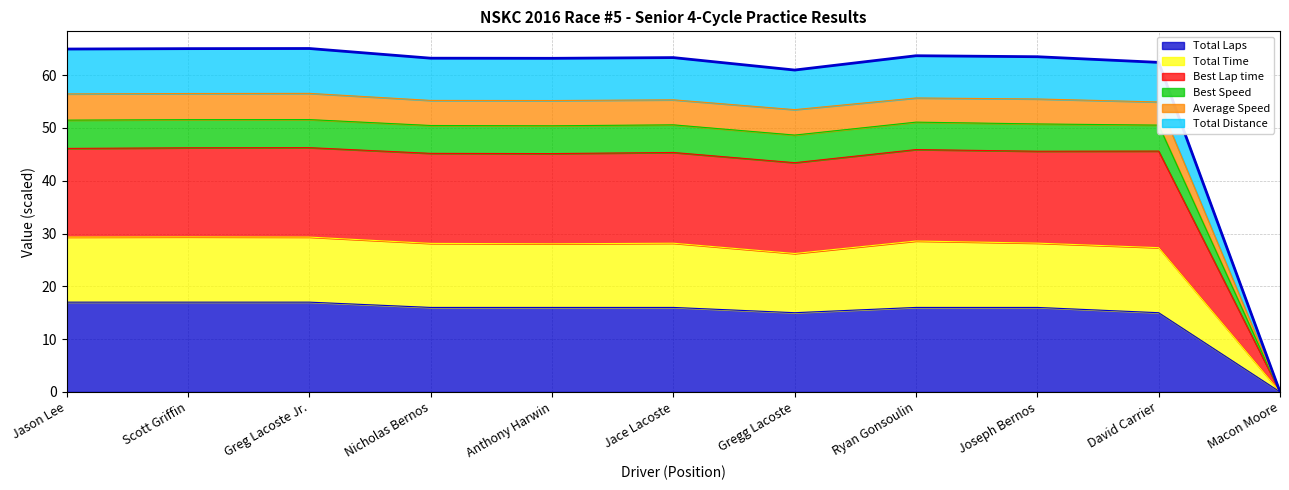

How many interior local valleys does the Total Distance series have?

2